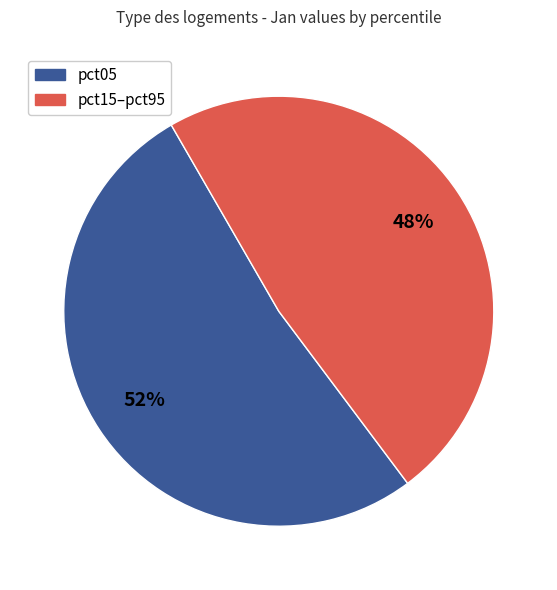

To the nearest percent, what is the difference between the largest and smallest slice percentages?

4%